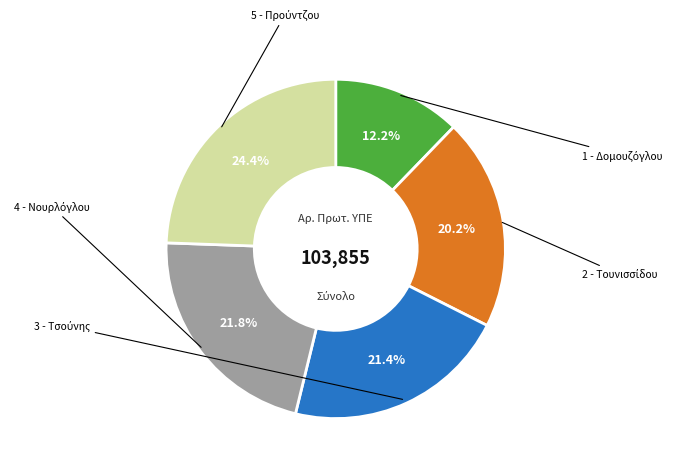

Does any single category account for the majority?

No